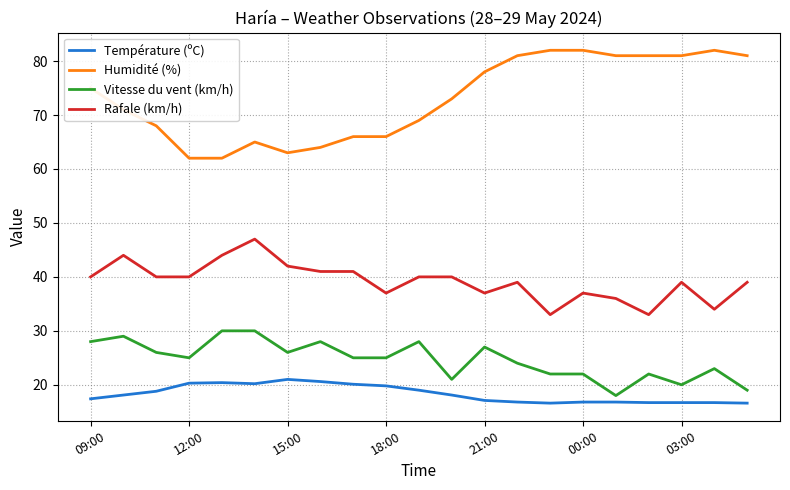

Which series has the widest spread of values?

Humidité (%)